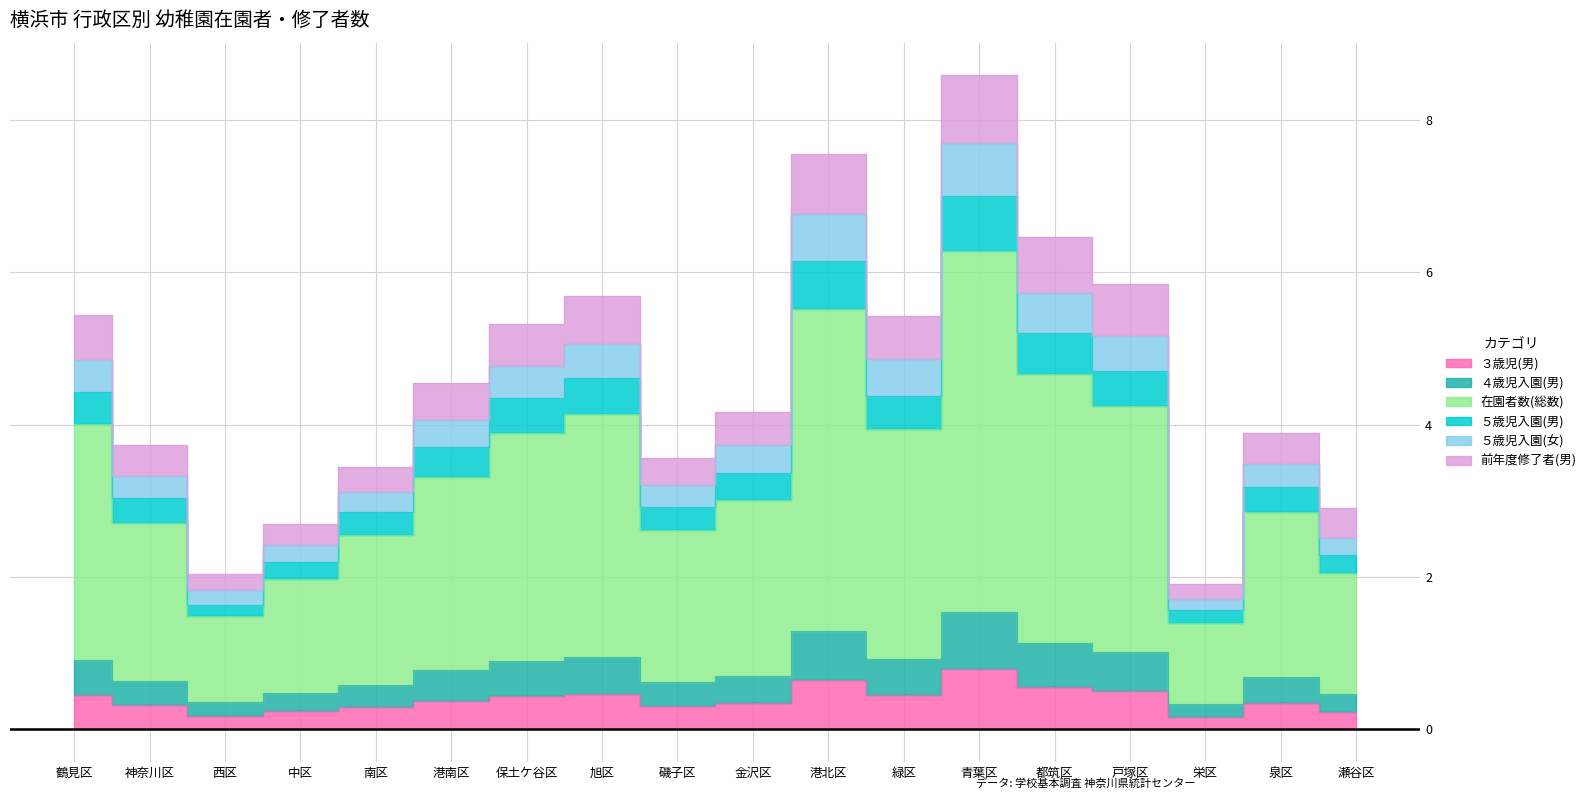

The 在園者数(総数) series shows 1.9 at 旭区. True or false?

False